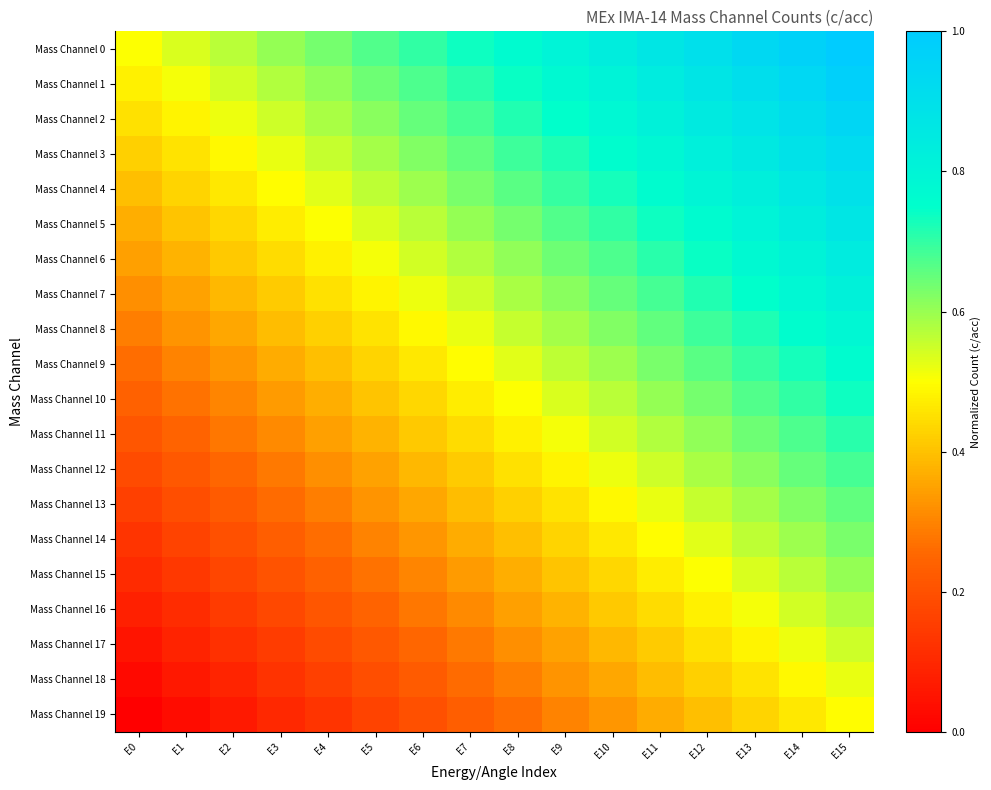

How many distinct data groups are displayed?

20